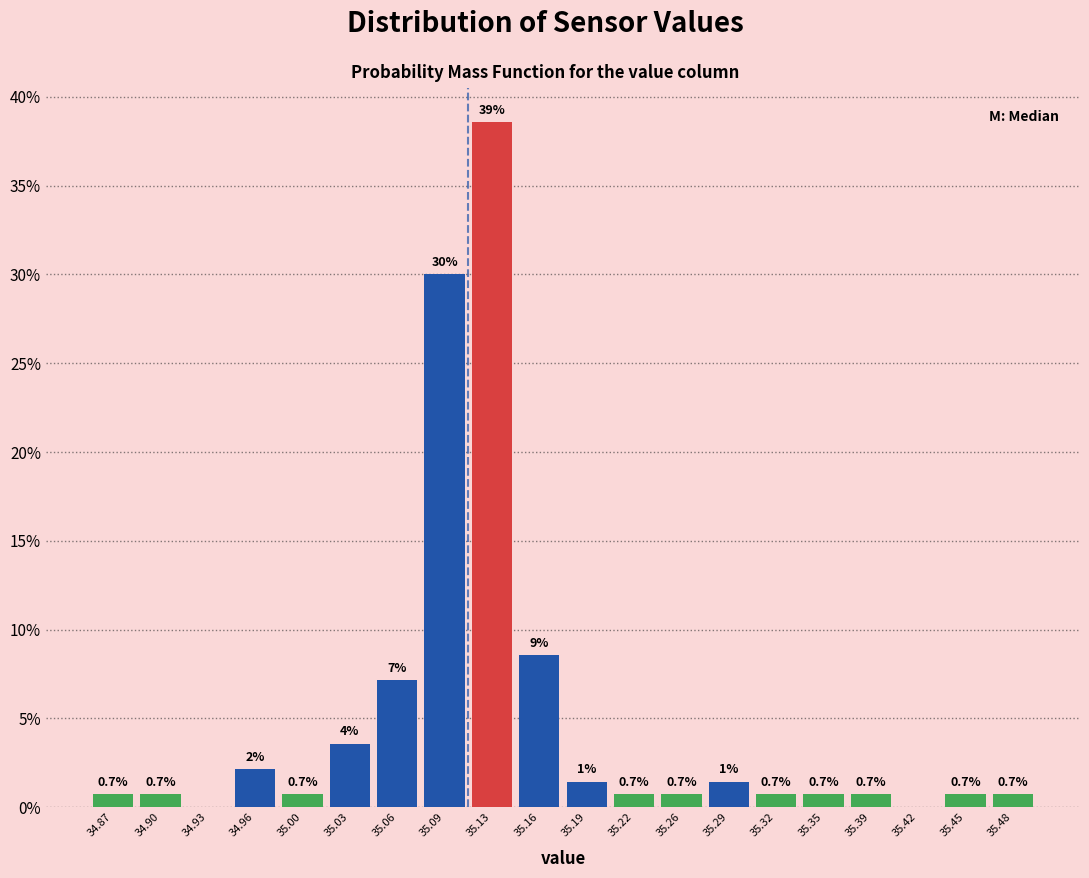

Over which range of the x-axis is the bar tallest?

35.110 to 35.145